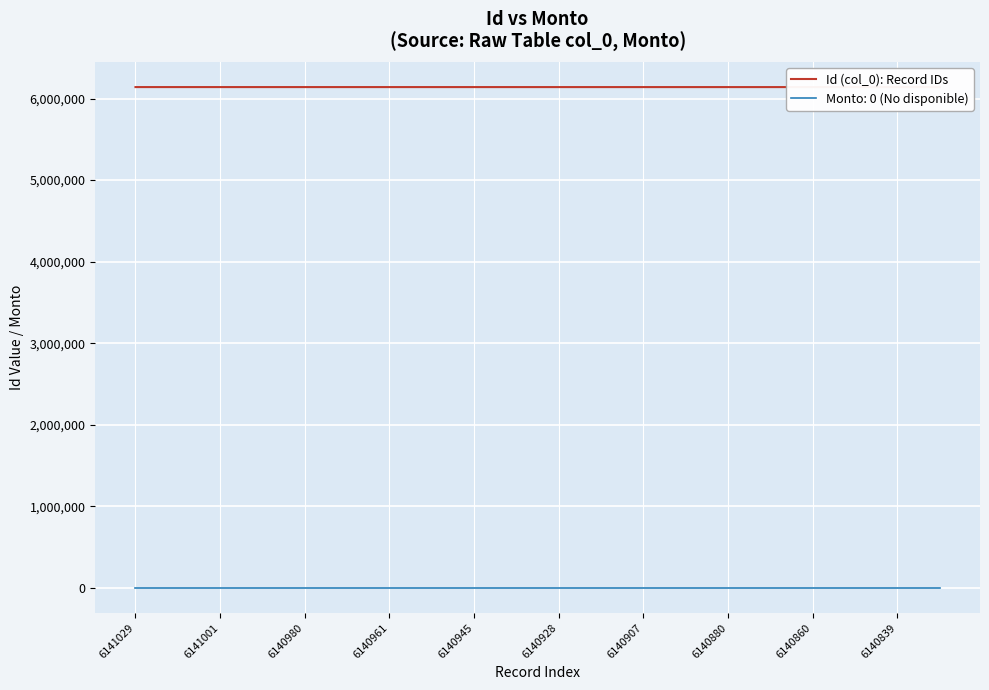

The value at 6140907 is 6140907. True or false?

True